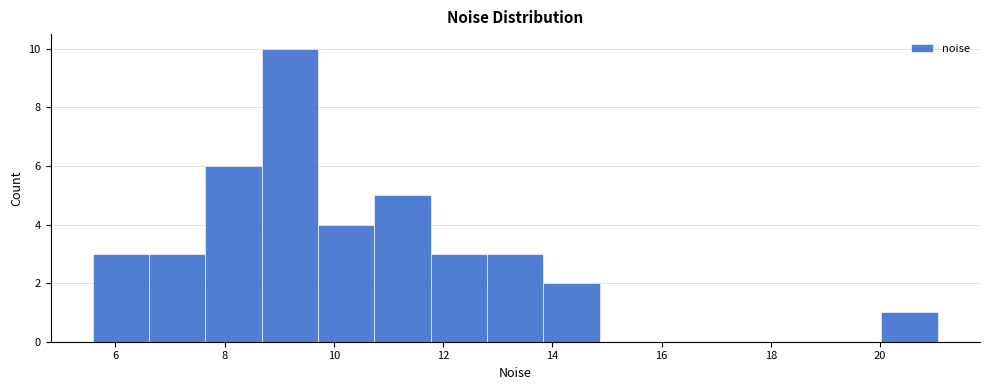

What is the height of the bar covering 5.6 to 6.6 on the x-axis? Neither the bar edges nor the heights are printed on the chart, so give them approximately, as read against the axes.

3